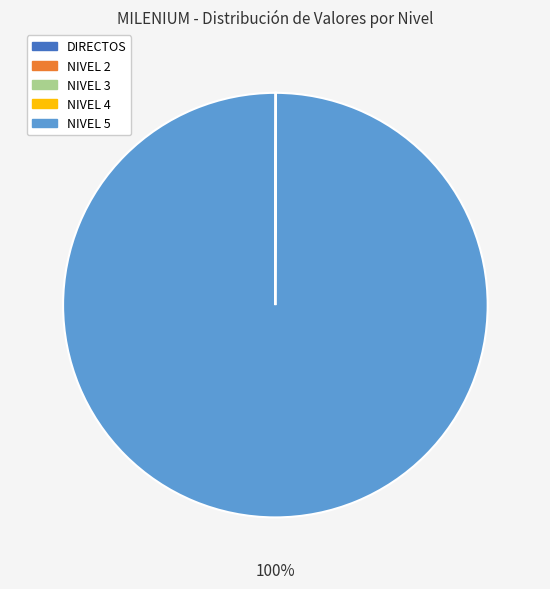

What is the majority slice?

NIVEL 5